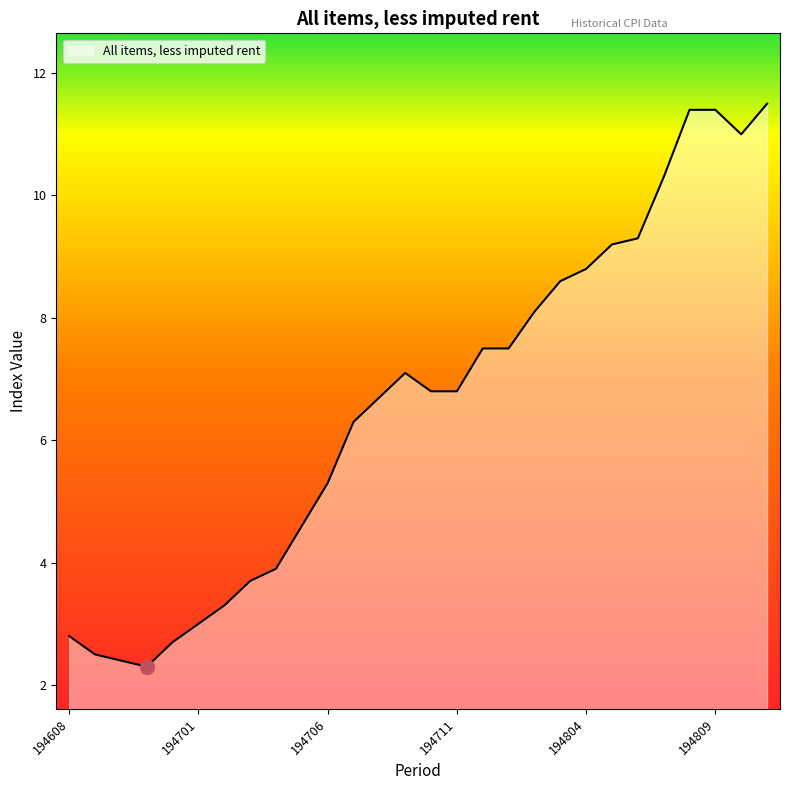

What is the maximum value shown in the chart?

11.5